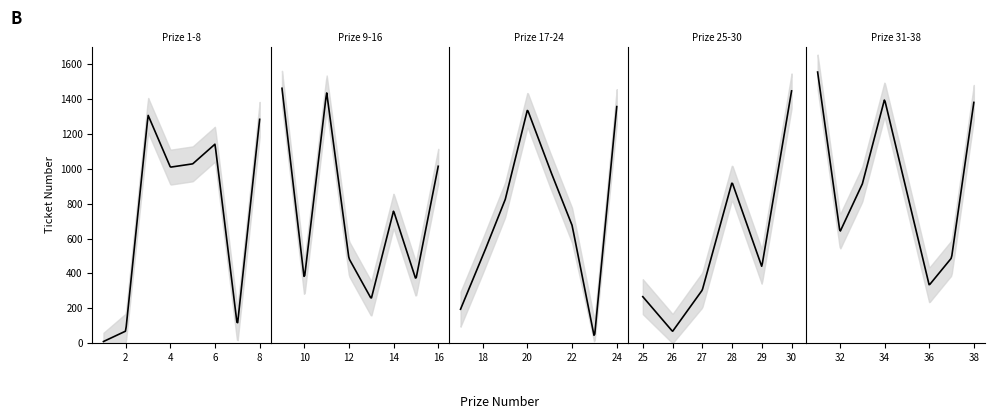

The value of ticket_upper at 1 is 60. True or false?

True